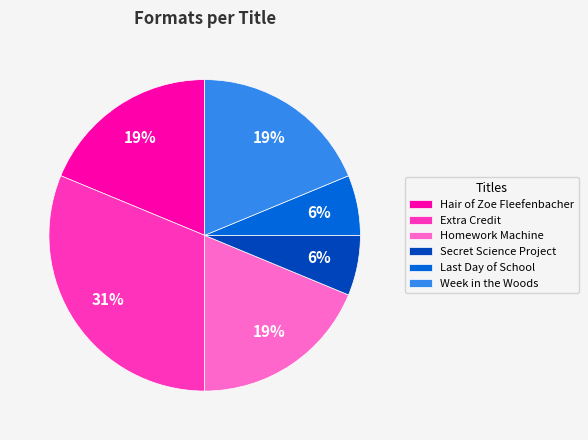

What percentage is the Week in the Woods slice, to the nearest percent?

19%